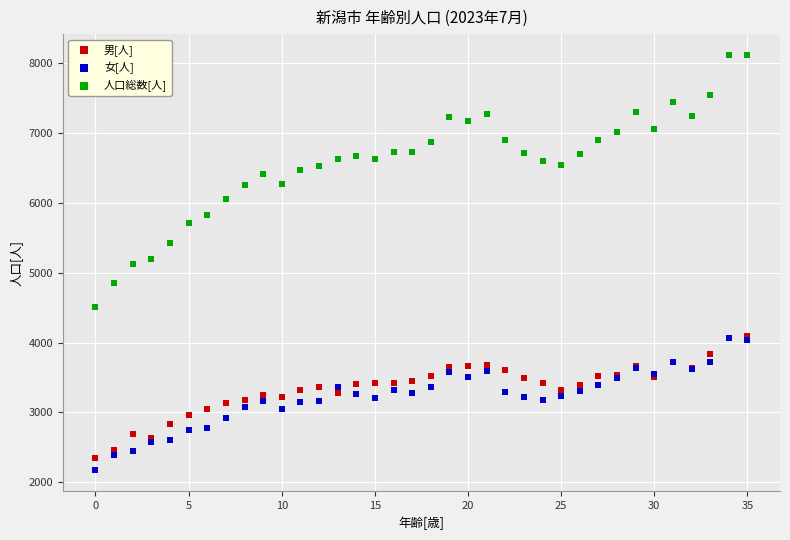

What are all the series names shown in the legend?

男[人], 女[人], 人口総数[人]